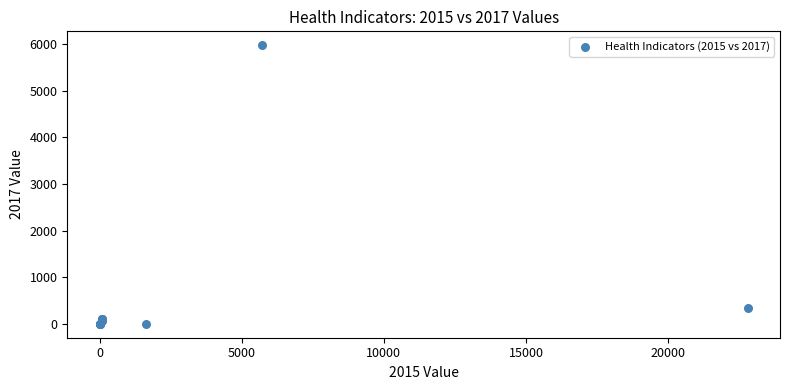

What Y value in the scatter plot is closest to 2985?

341.2